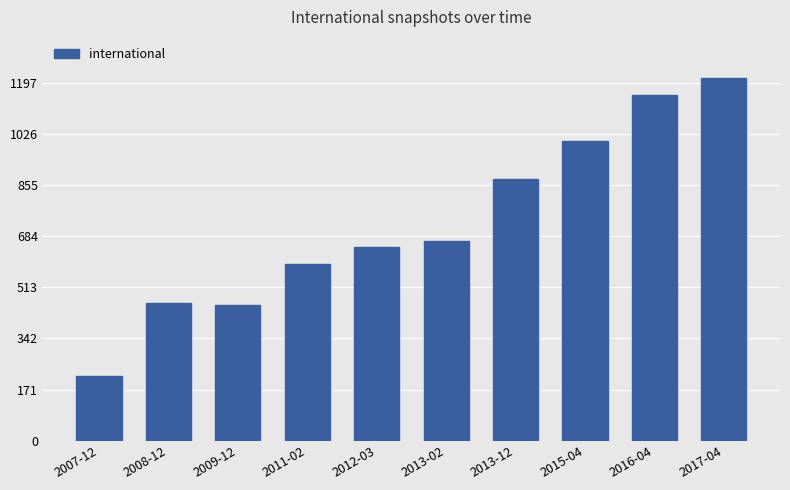

Where is the data nearest to the value 714?

2013-02